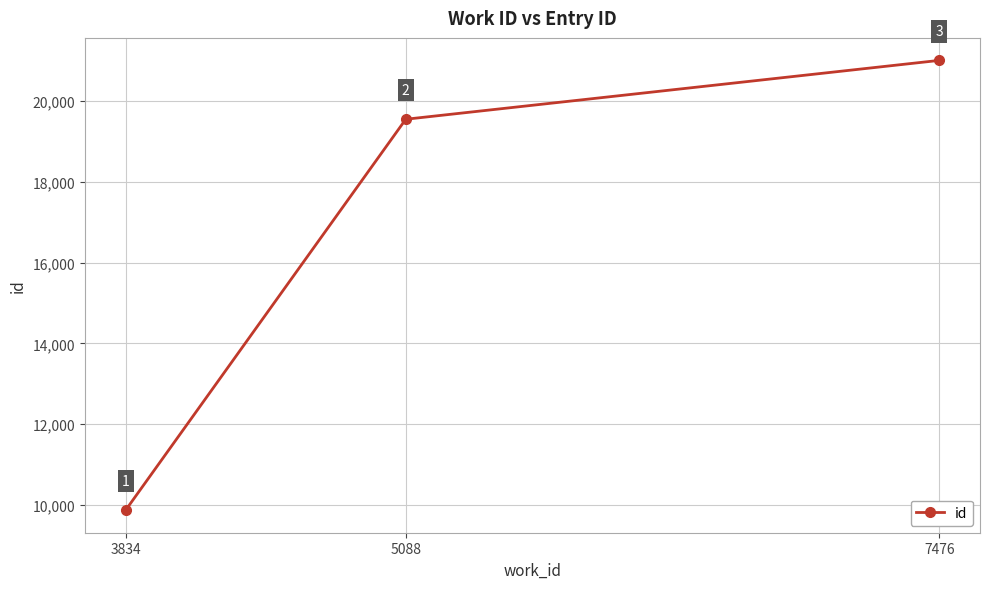

Count the number of data series in this chart.

1